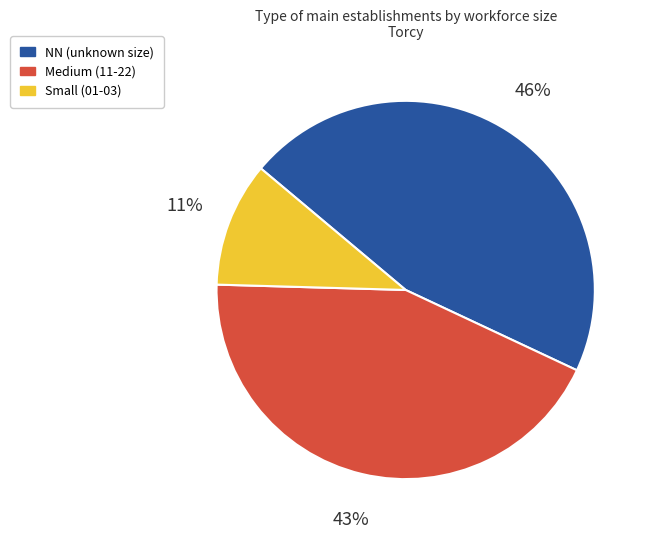

To the nearest percent, what portion does Small (01-03) represent?

11%